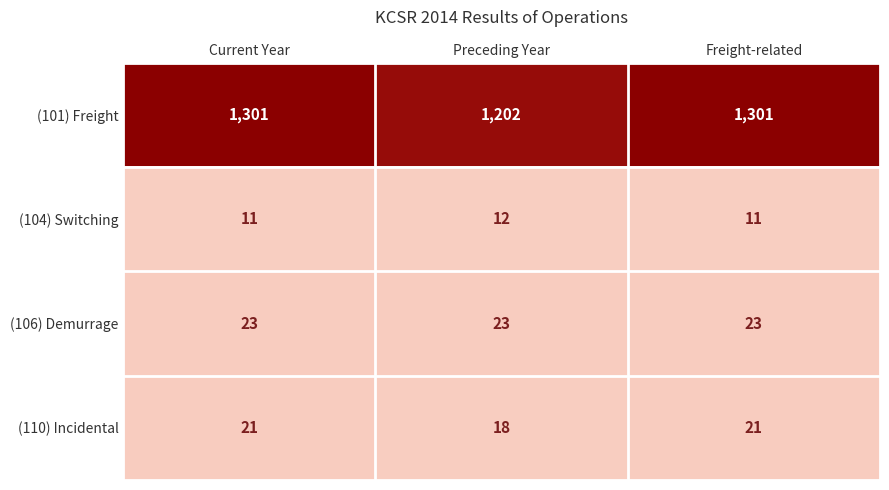

What is the spread (max minus min) of values at Preceding Year?

1190850